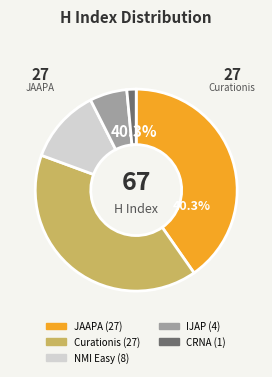

What percentage is the Nursing Made Incredibly Easy slice, to the nearest percent?

12%